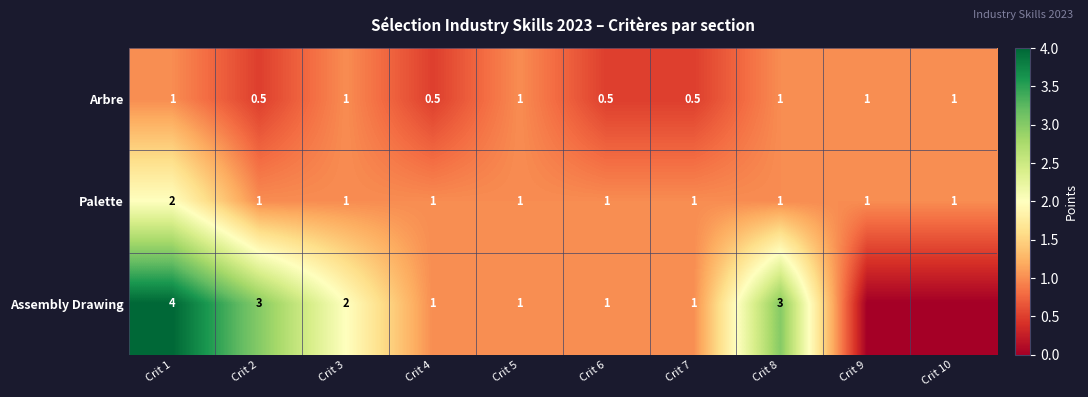

What is the maximum value for Arbre?

1.0